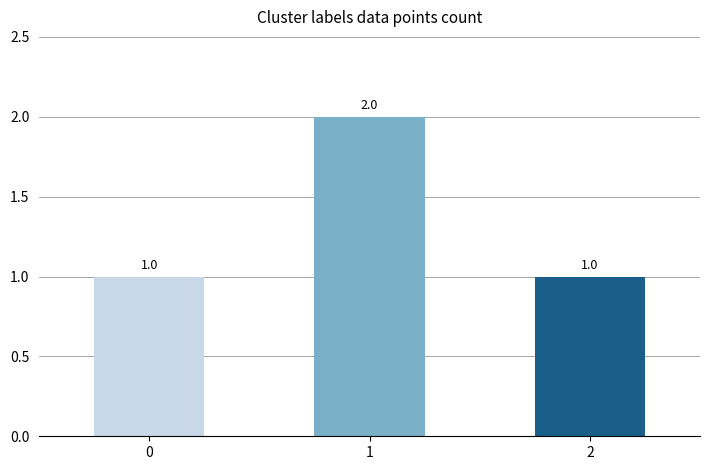

Reading right to left, what are all the values shown in this chart?

1	2	1